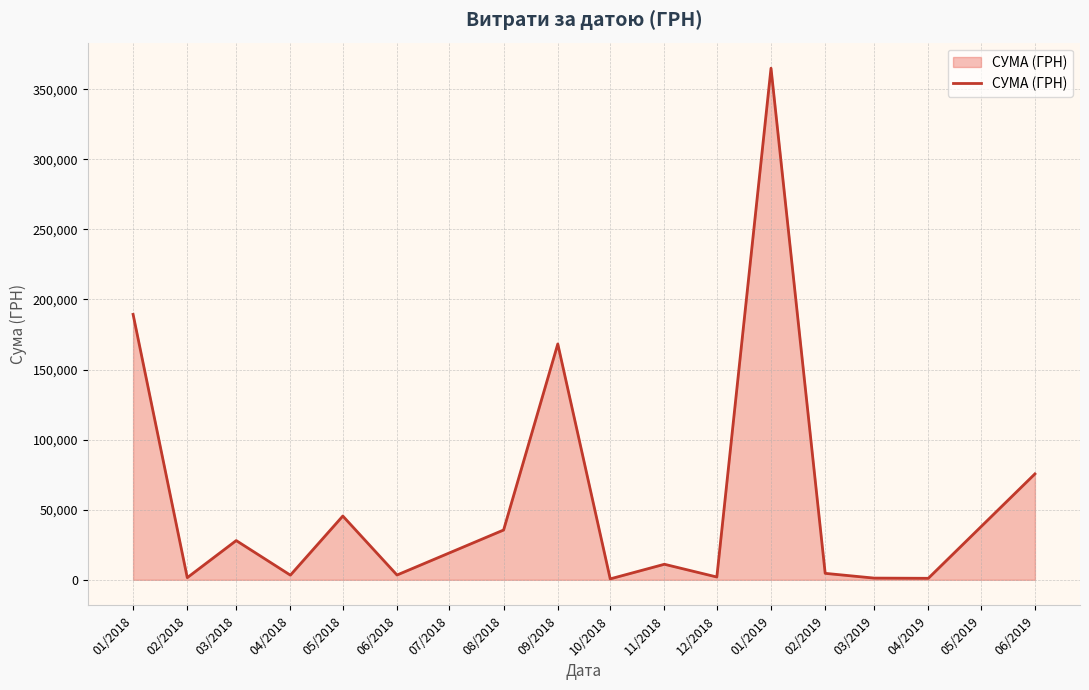

True or false: the data shows 615221.1 at 12/2018.

False